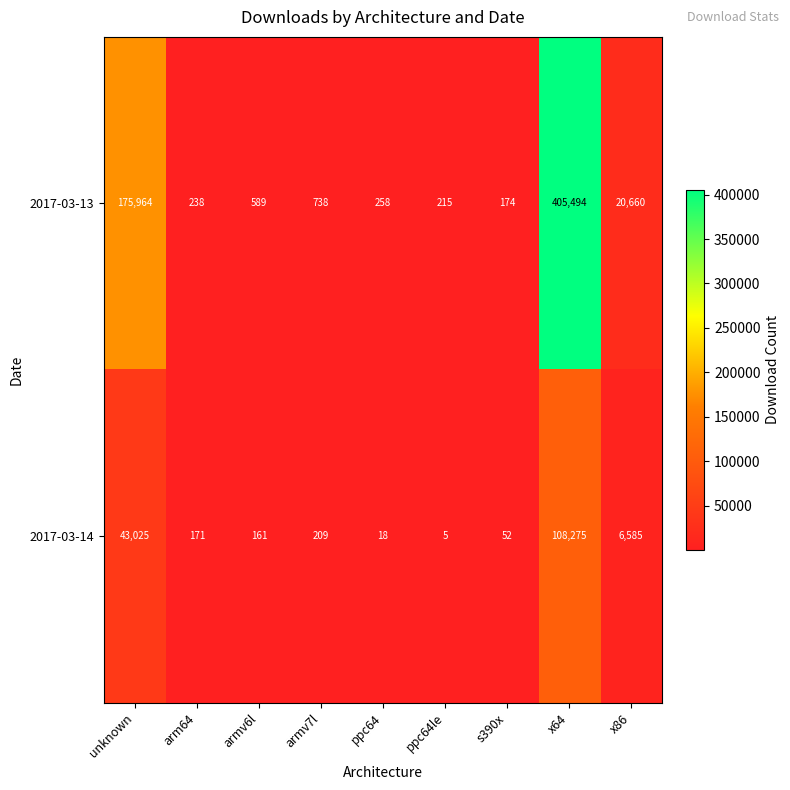

Reading left to right, transcribe all the data shown in this chart.

2017-03-13: 175964	238	589	738	258	215	174	405494	20660
2017-03-14: 43025	171	161	209	18	5	52	108275	6585